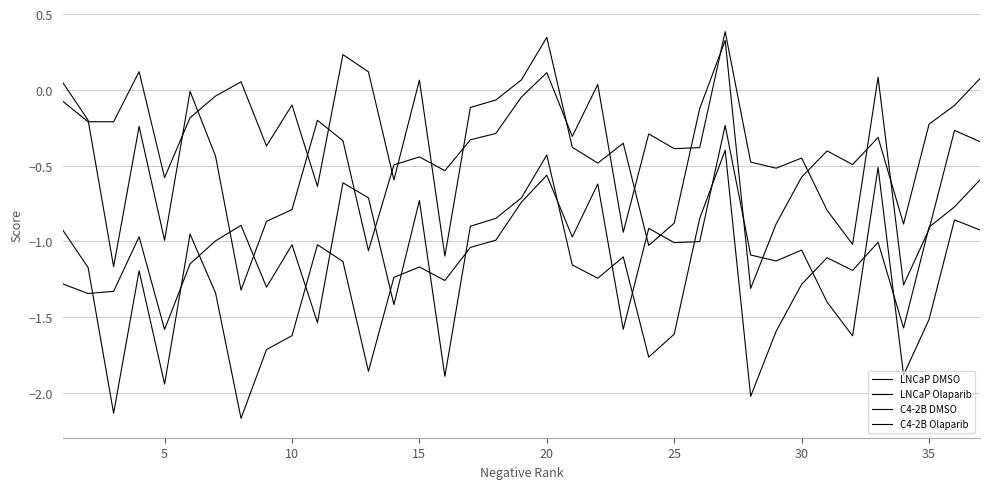

How many values in the C4-2B DMSO series are below 0?

28